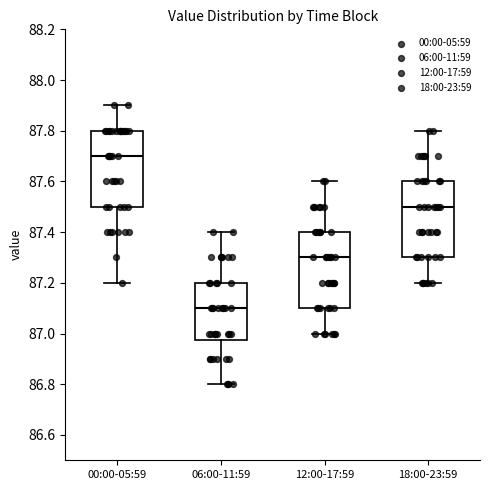

Reading left to right, read every box against the y-axis: the position of its median line, the range the box covers, and the ends of its whiskers. The values are not printed on the chart, so give them approximately, as read against the axis.

00:00-05:59: median 87.70, box 87.50 to 87.80, whiskers 87.20 to 87.90
06:00-11:59: median 87.10, box 86.98 to 87.20, whiskers 86.80 to 87.40
12:00-17:59: median 87.30, box 87.10 to 87.40, whiskers 87.00 to 87.60
18:00-23:59: median 87.50, box 87.30 to 87.60, whiskers 87.20 to 87.80